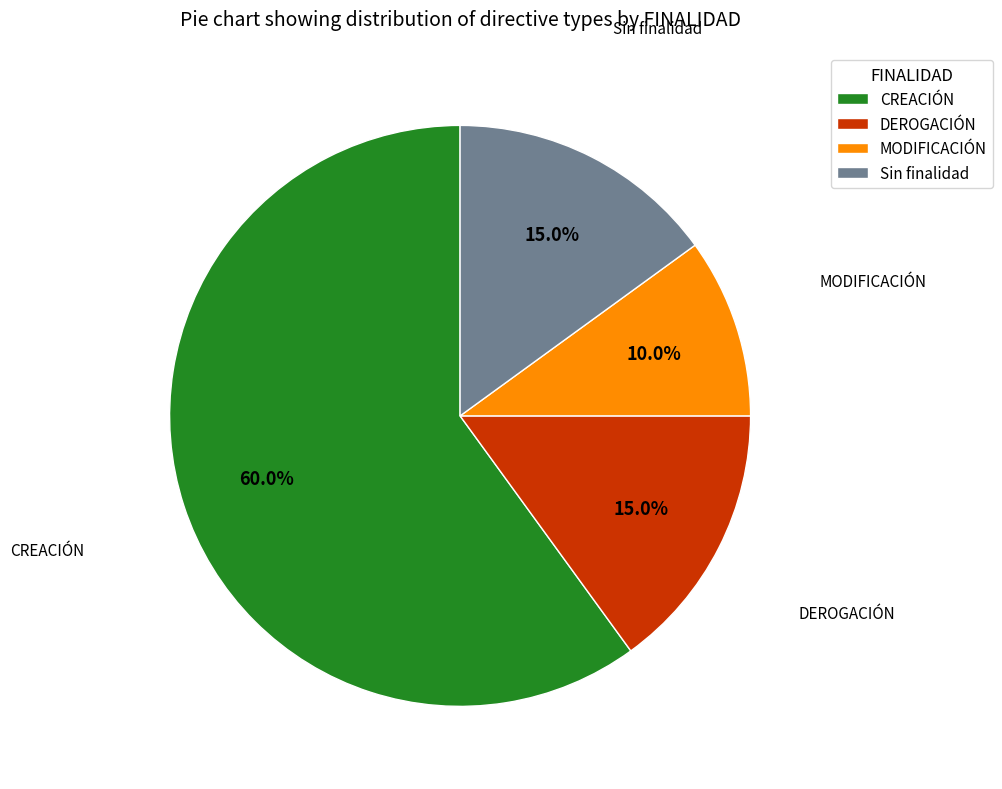

Does MODIFICACIÓN represent more than half of the total?

No